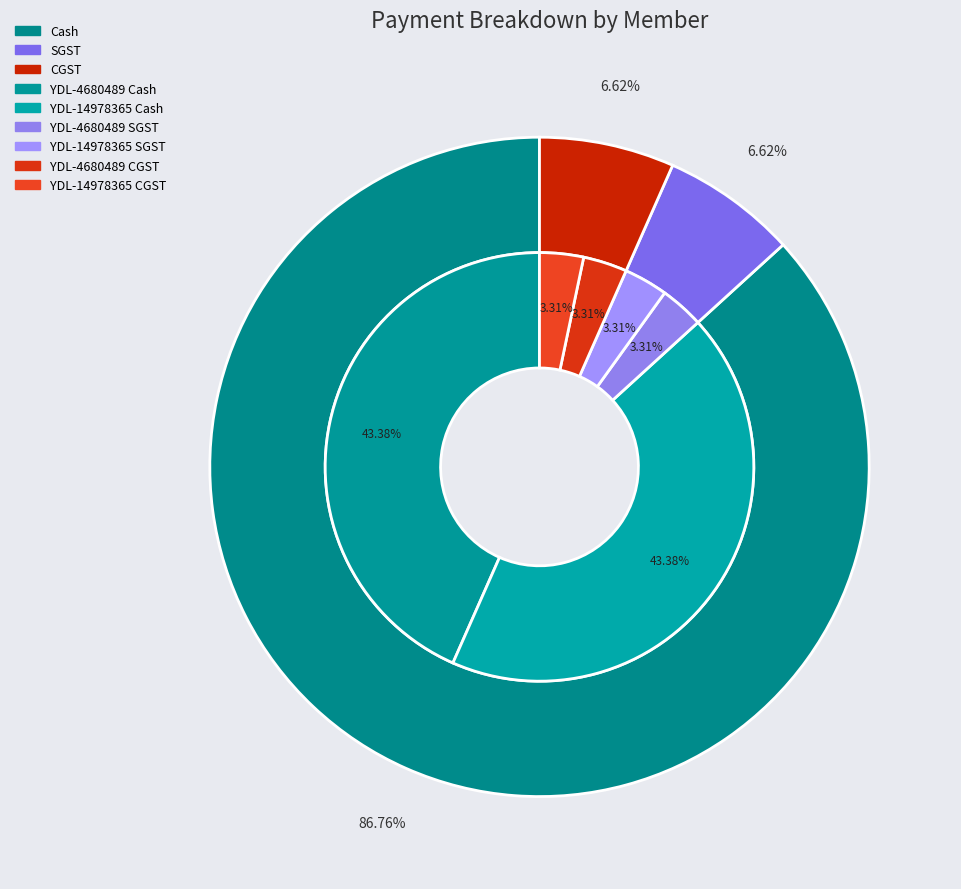

Does YDL-4680489 account for over 50% of the chart?

No